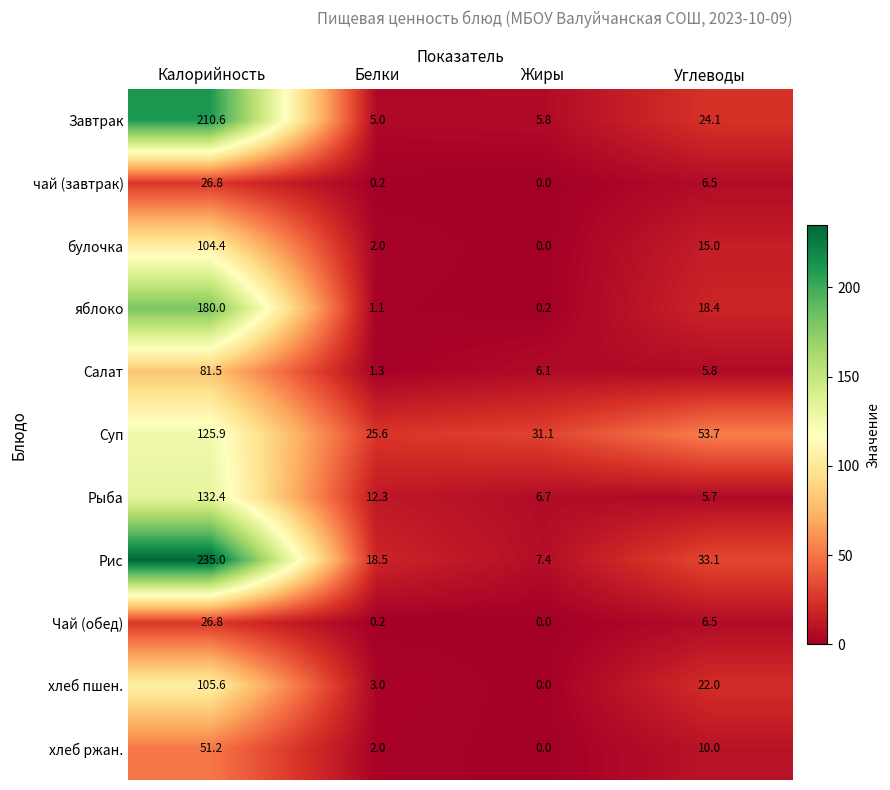

What is the minimum value for Рыба?

5.7